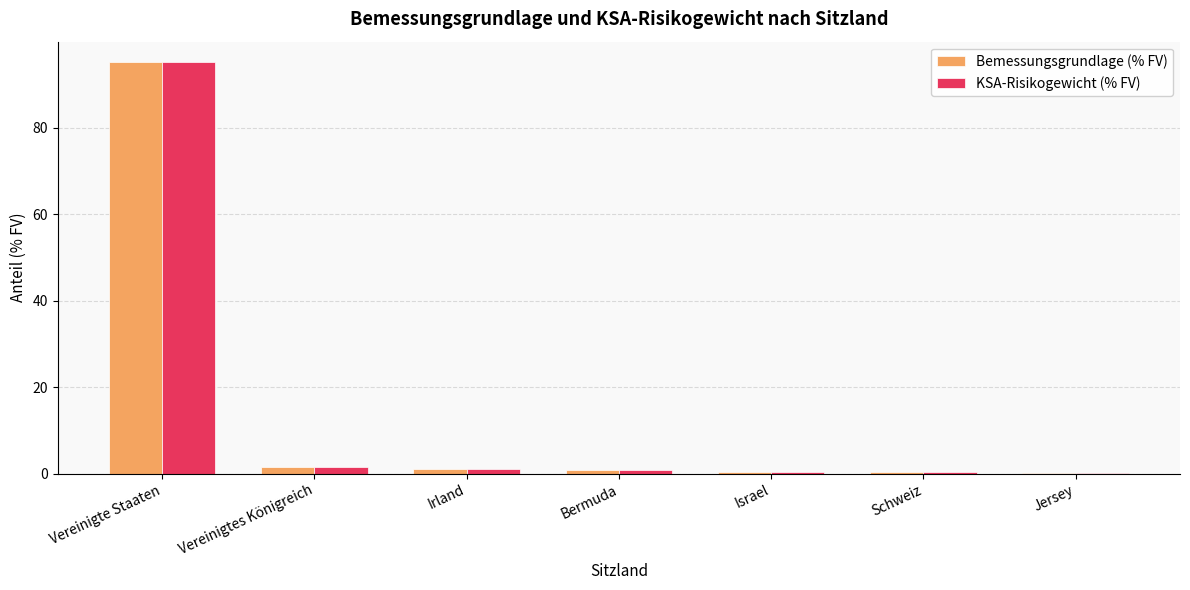

What is the maximum value for KSA-Risikogewicht (% FV)?

95.2